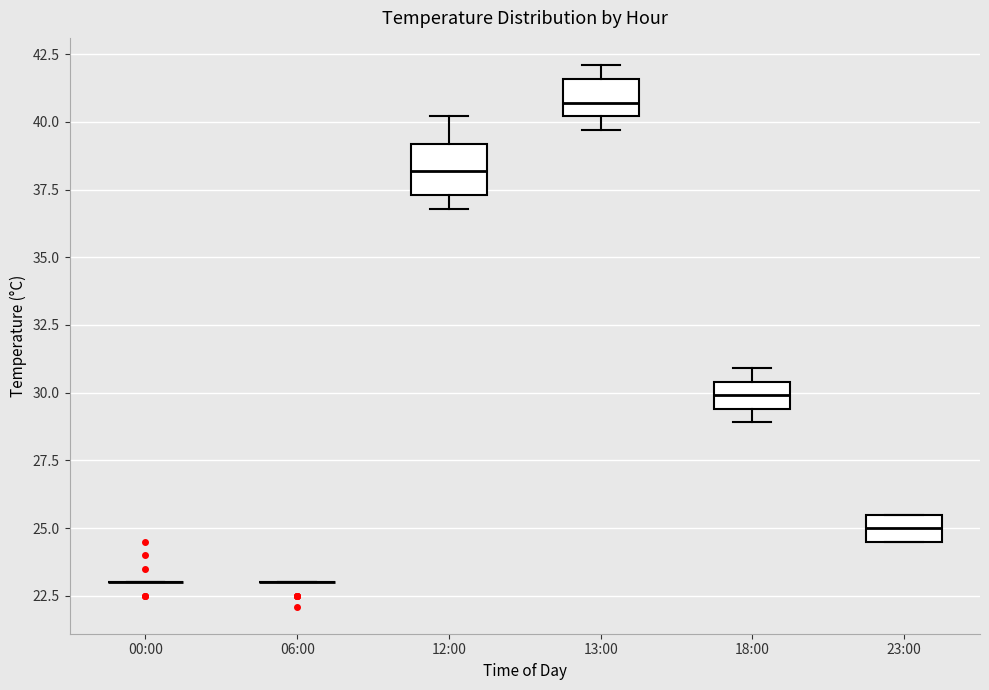

Reading left to right, read every box against the y-axis: the position of its median line, the range the box covers, and the ends of its whiskers. The values are not printed on the chart, so give them approximately, as read against the axis.

00:00: box collapsed to a line at 23.0, whiskers 23.0 to 23.0
06:00: box collapsed to a line at 23.0, whiskers 23.0 to 23.0
12:00: median 38.0, box 37.5 to 39.0, whiskers 37.0 to 40.0
13:00: median 40.5, box 40.0 to 41.5, whiskers 39.5 to 42.0
18:00: median 30.0, box 29.5 to 30.5, whiskers 29.0 to 31.0
23:00: median 25.0, box 24.5 to 25.5, whiskers 24.5 to 25.5